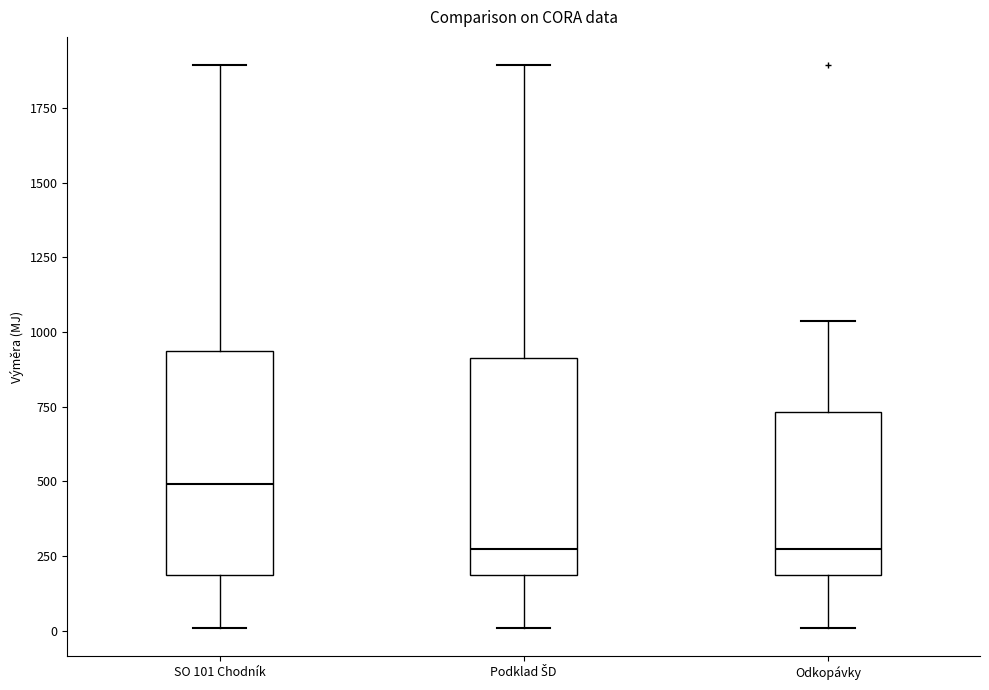

Which box has the highest median line?

SO 101 Chodník